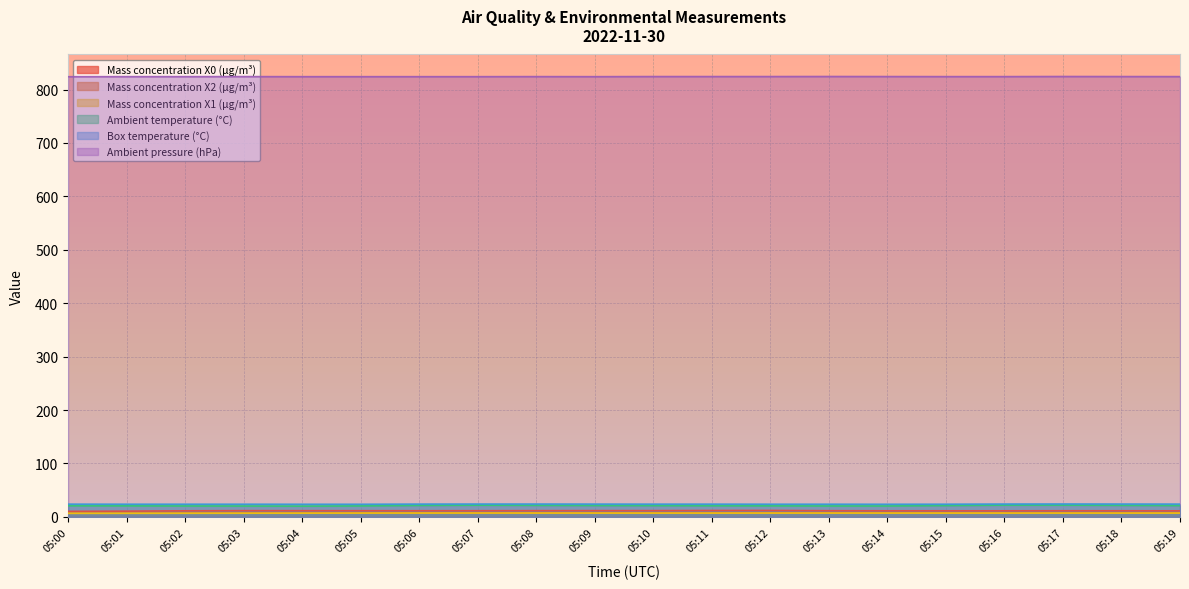

What is the minimum value shown in the chart?

6.6